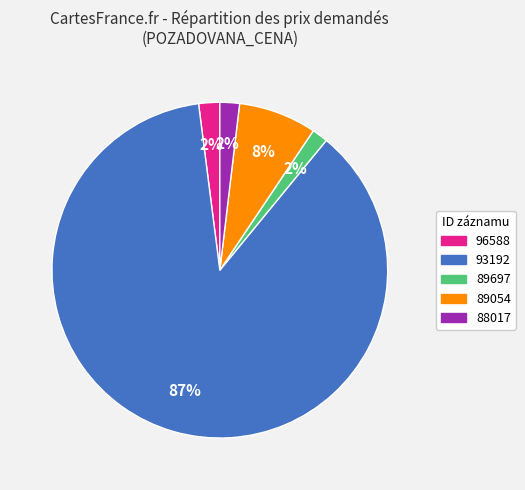

How many segments does this pie chart have?

5